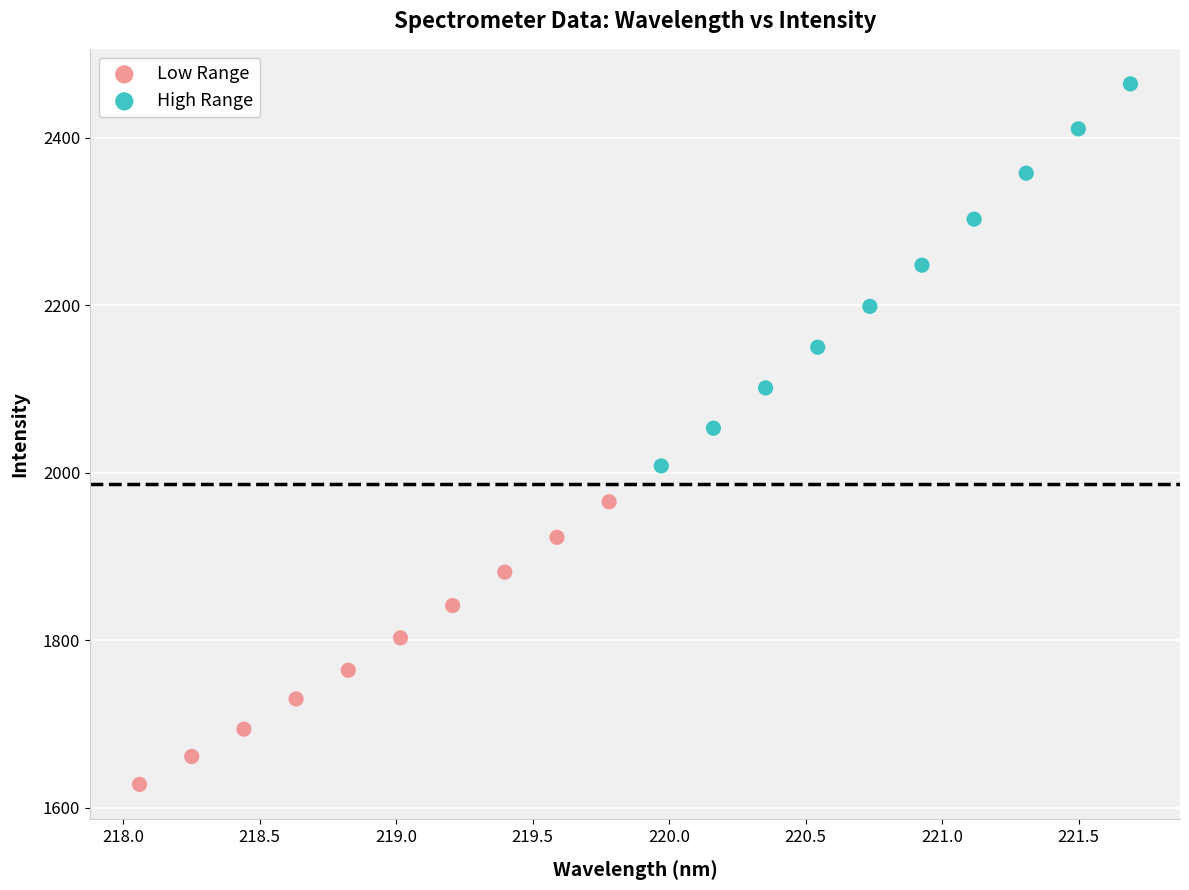

Which series has the largest Y range (max minus min)?

High Range